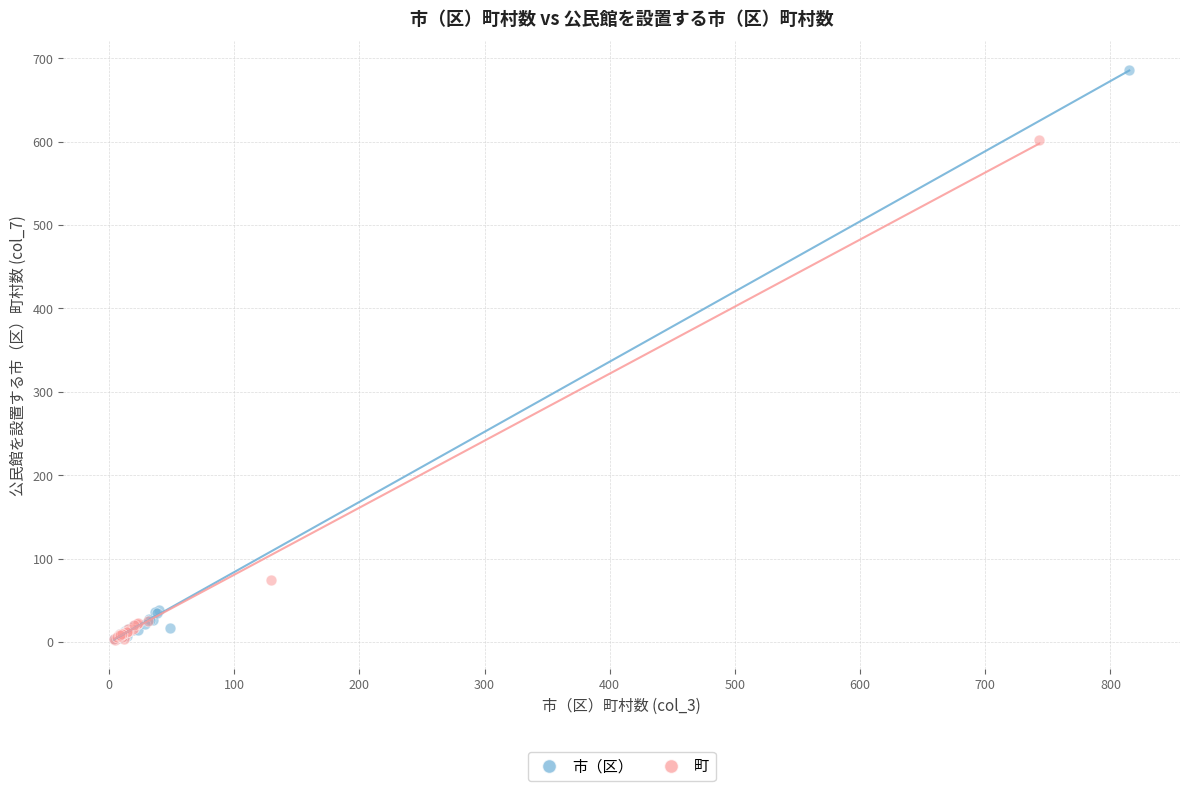

Which series reaches the maximum Y coordinate?

市（区）